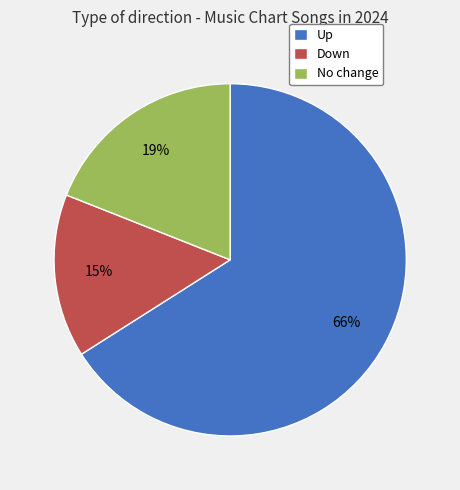

Which category accounts for the majority?

Up